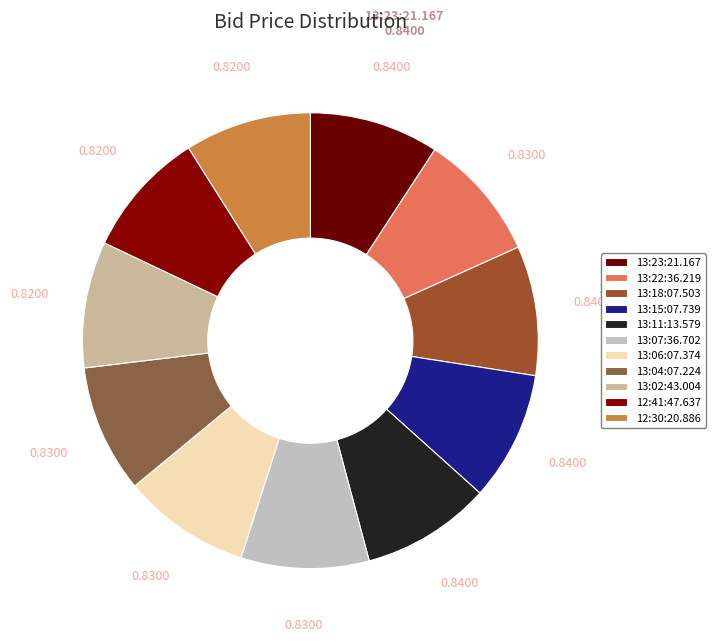

How many slices are in this pie chart?

11